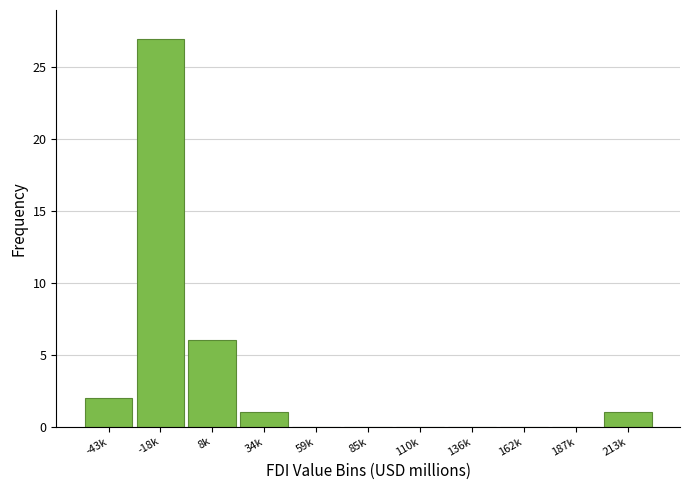

Reading left to right, list all the values displayed in this chart.

-43k=2	-18k=27	8k=6	34k=1	59k=0	85k=0	110k=0	136k=0	162k=0	187k=0	213k=1